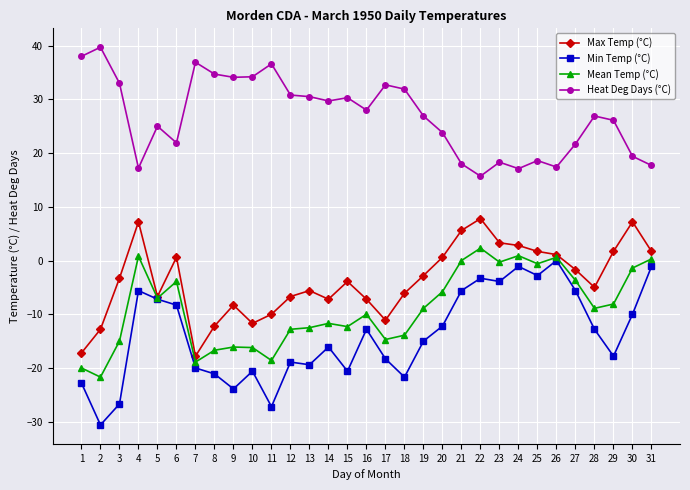

Is the value of Max Temp (°C) at 14 greater than the value of Min Temp (°C) at 11?

Yes